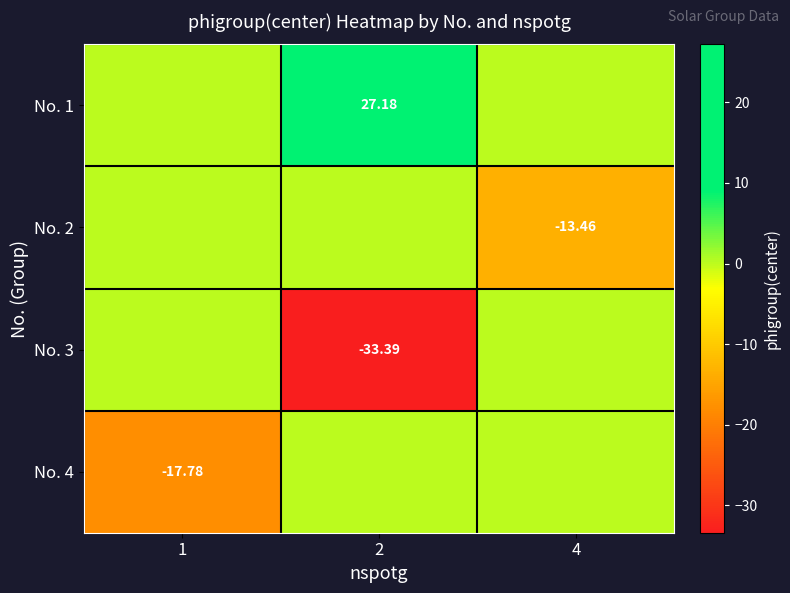

What is the difference between the No. 2 values at 4 and 1?

13.5